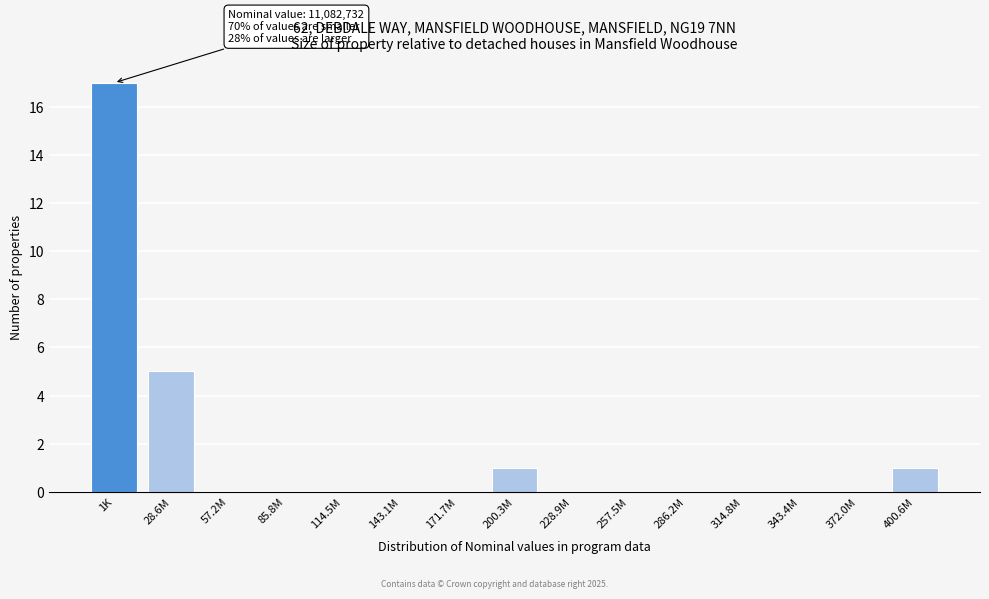

Reading left to right, transcribe all the data shown in this chart.

1K=17	28.6M=5	57.2M=0	85.8M=0	114.5M=0	143.1M=0	171.7M=0	200.3M=1	228.9M=0	257.5M=0	286.2M=0	314.8M=0	343.4M=0	372.0M=0	400.6M=1